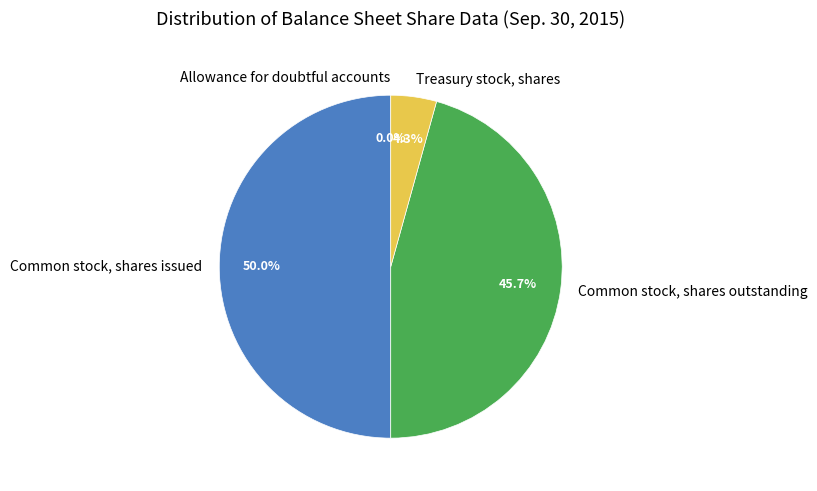

To the nearest percent, what is the difference between the largest and smallest slice percentages?

50%